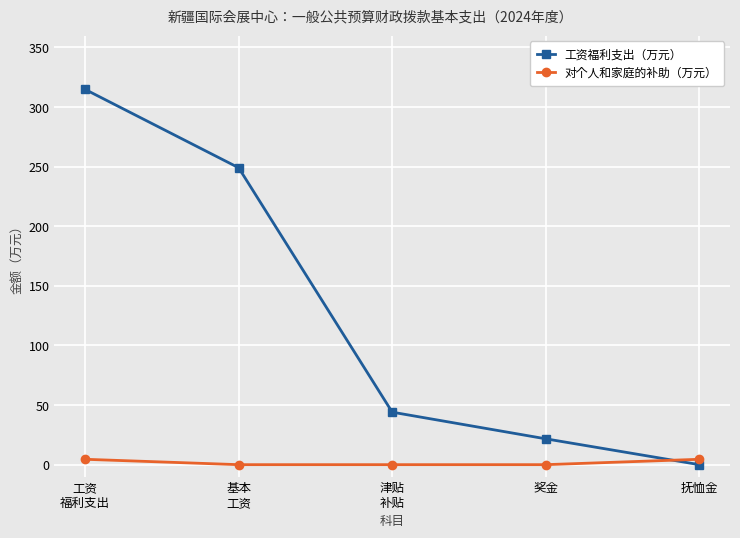

Reading right to left, transcribe all the data shown in this chart.

工资福利支出（万元）: 抚恤金=0.0	奖金=21.7	津贴
补贴=44.0	基本
工资=249.1	工资
福利支出=314.8
对个人和家庭的补助（万元）: 抚恤金=4.5	奖金=0.0	津贴
补贴=0.0	基本
工资=0.0	工资
福利支出=4.5